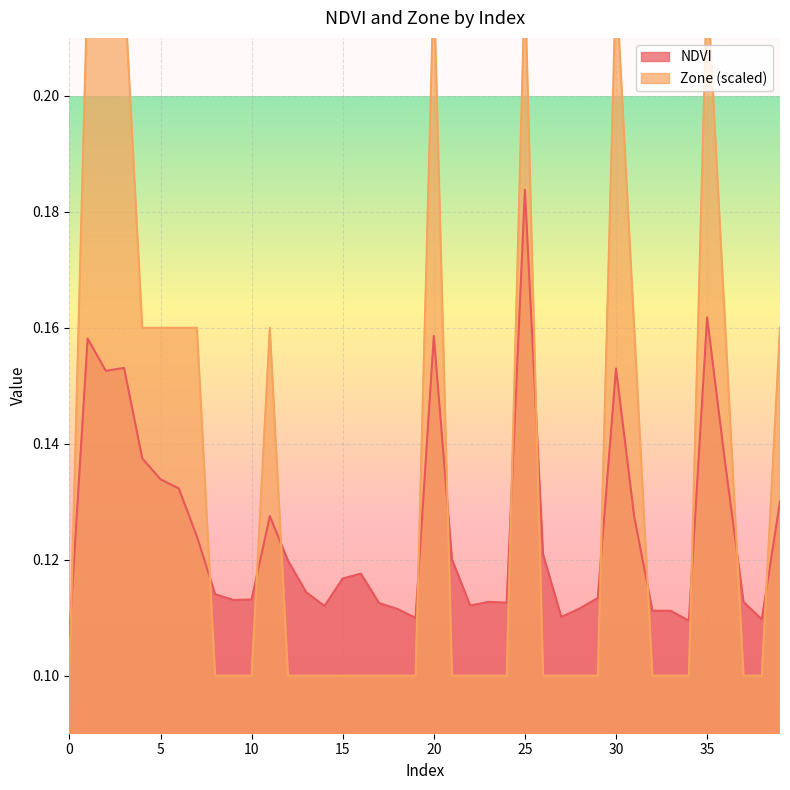

What is the value of the NDVI point at the 19th from the left?

0.1